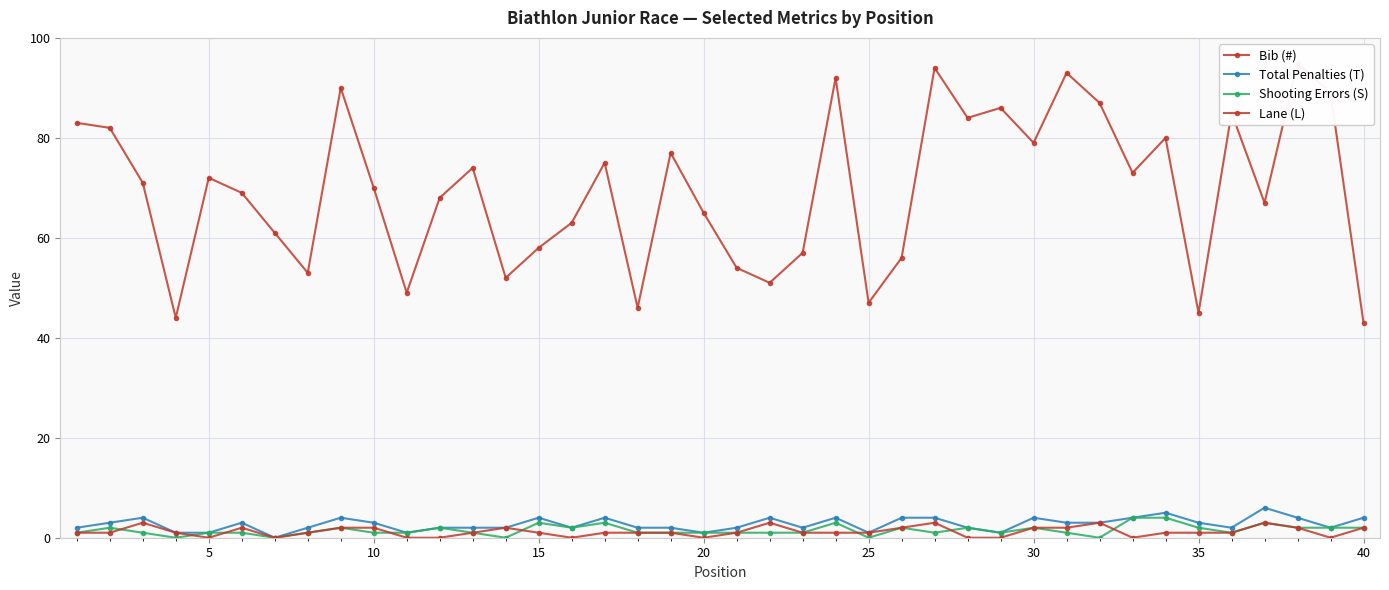

Rank the series at 10 from lowest to highest value.

Shooting Errors (S), Lane (L), Total Penalties (T), Bib (#)